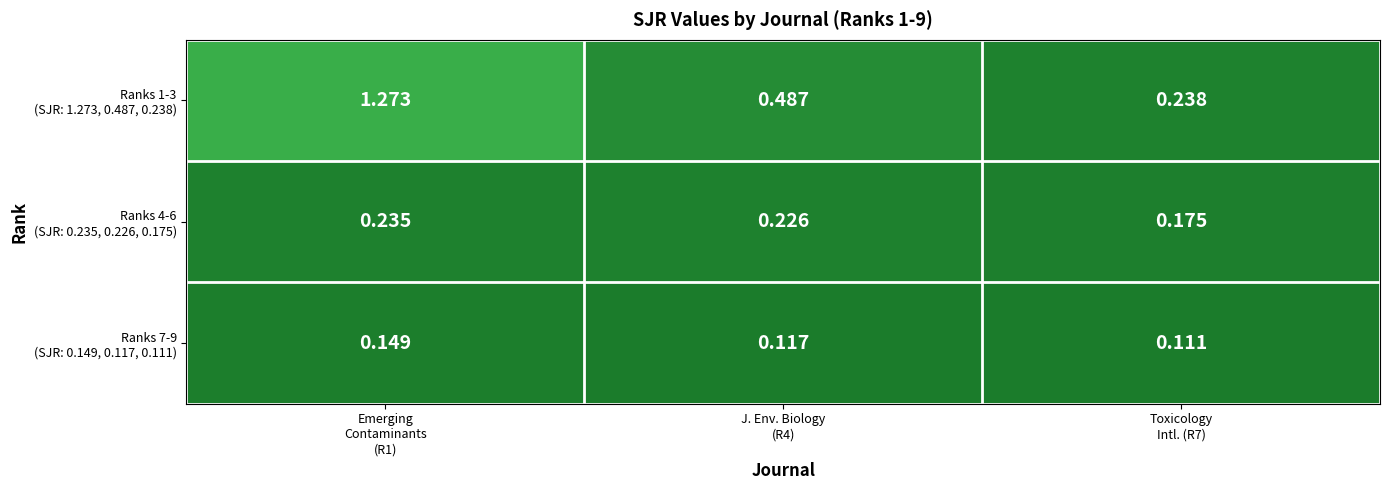

How many series are shown in this chart?

3